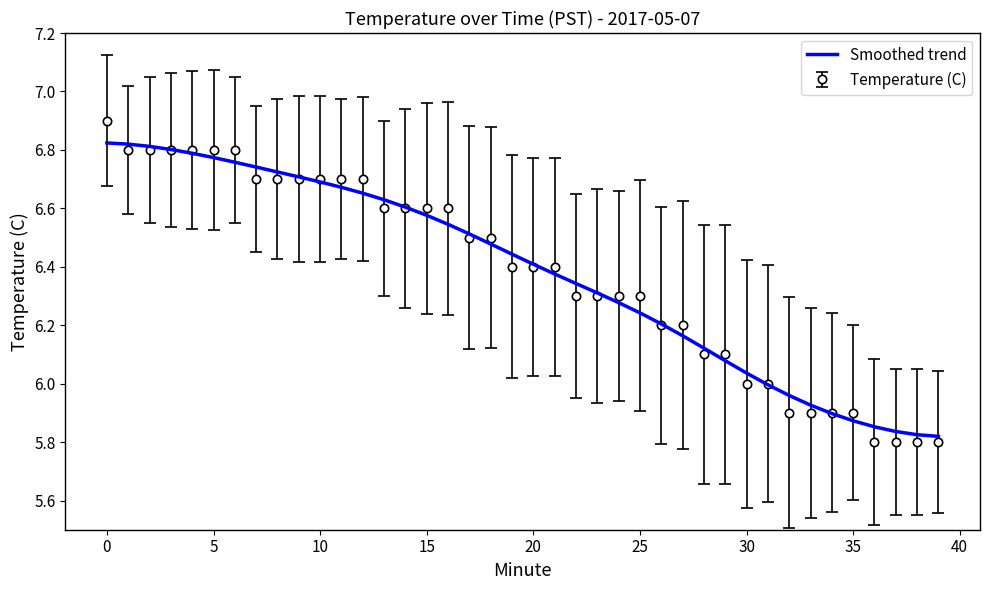

What is the greatest value displayed?

6.9